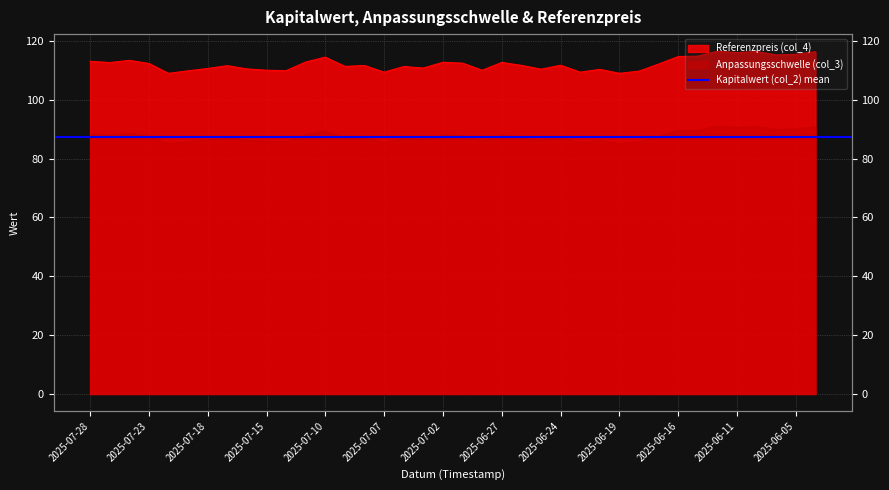

What is the label of the 26th point from the left?

2025-06-23